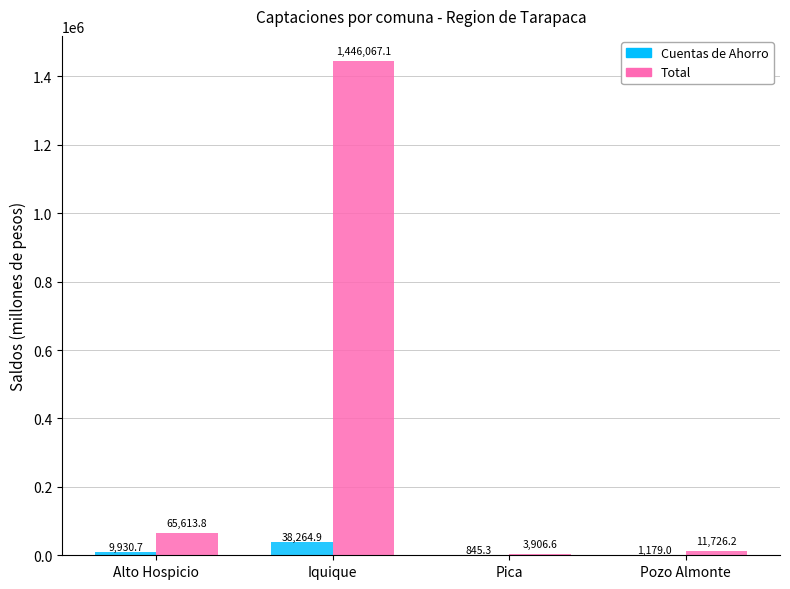

What is the highest value of the Cuentas de Ahorro series?

38264.9